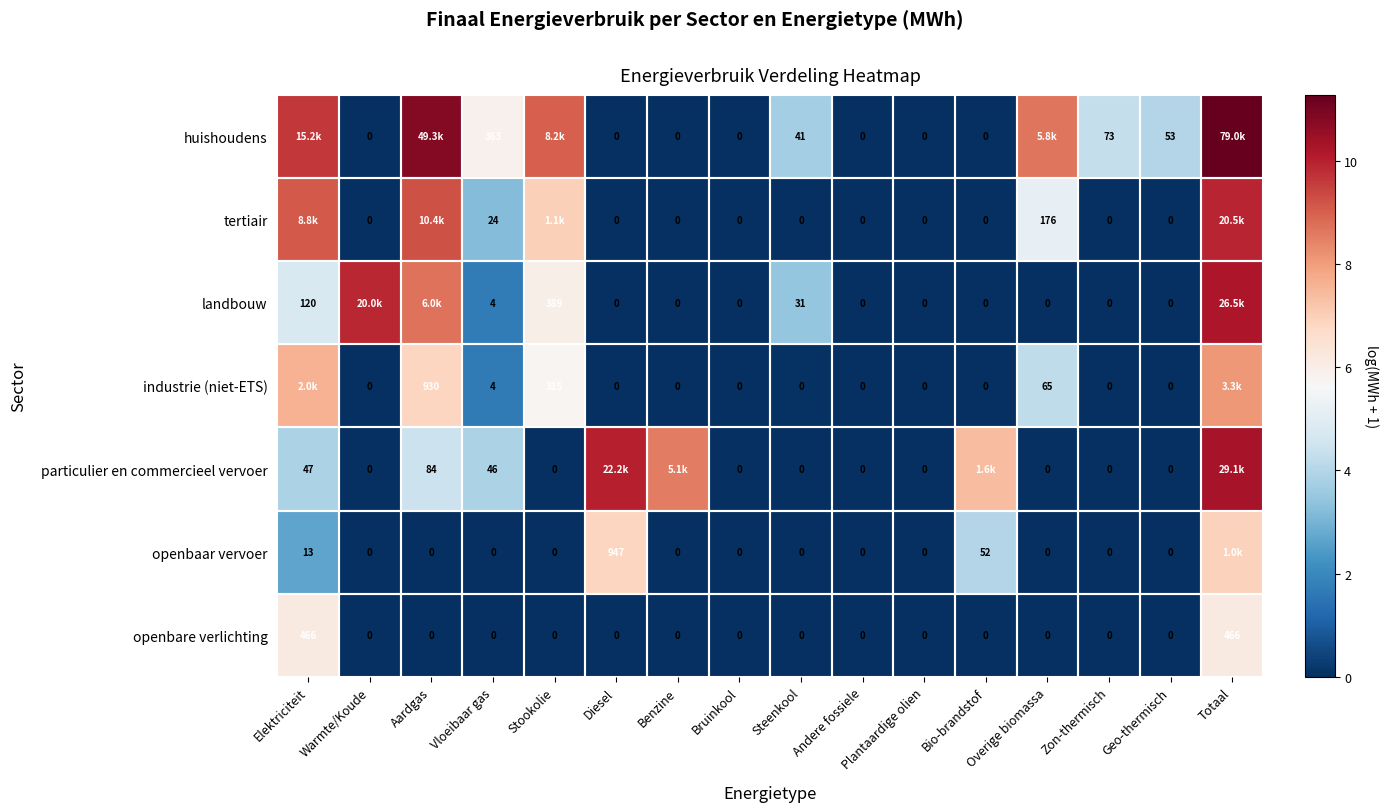

At how many categories does at least one series exceed 3?

13